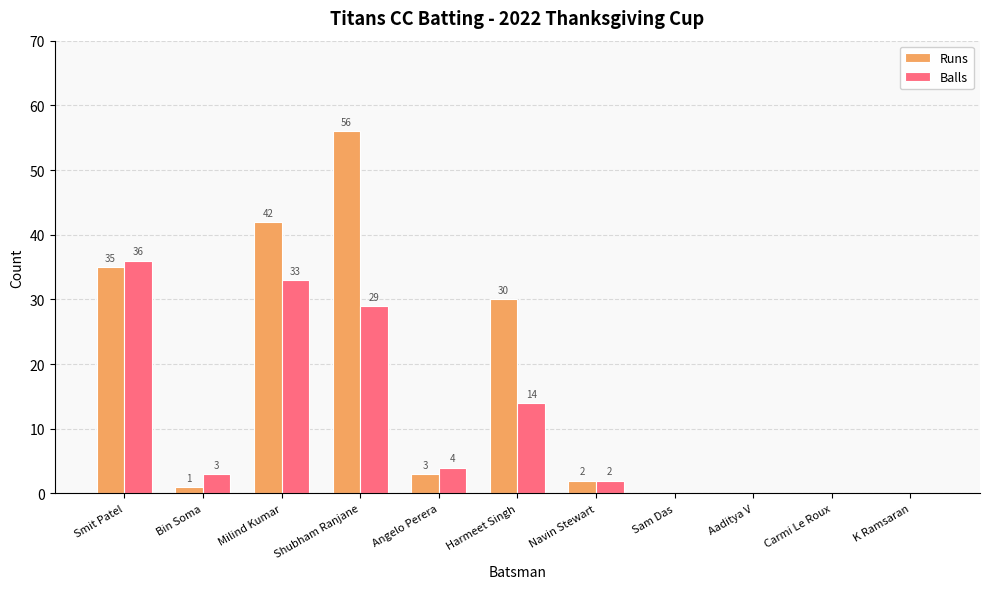

Between Milind Kumar and Navin Stewart, which series saw the biggest shift?

Runs